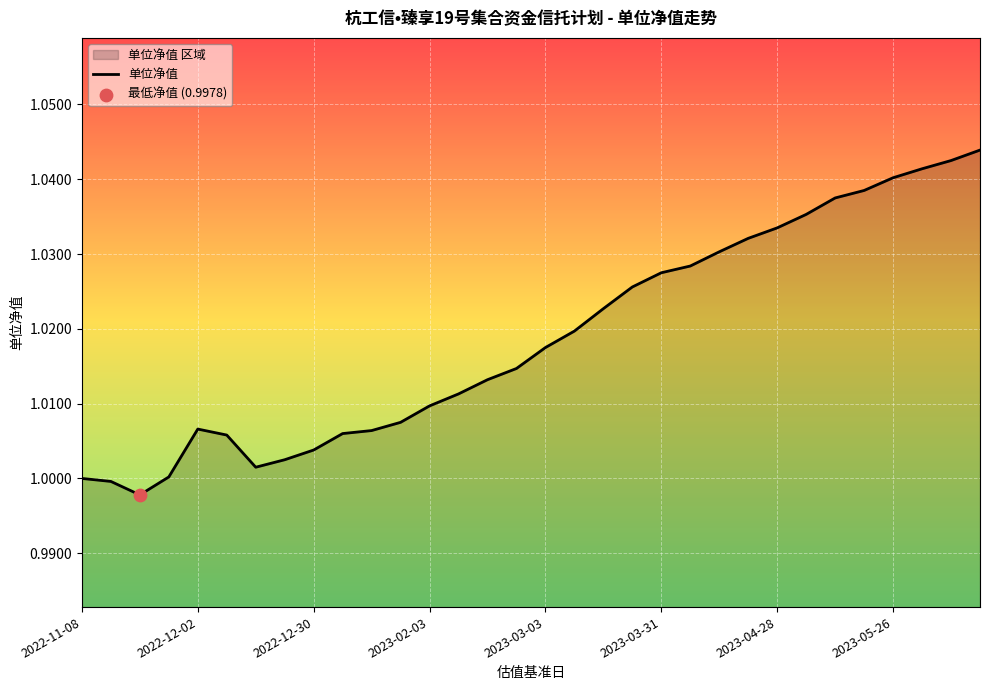

What is the ratio of the value at 2023-06-02 to the value at 2023-05-12?

1.0